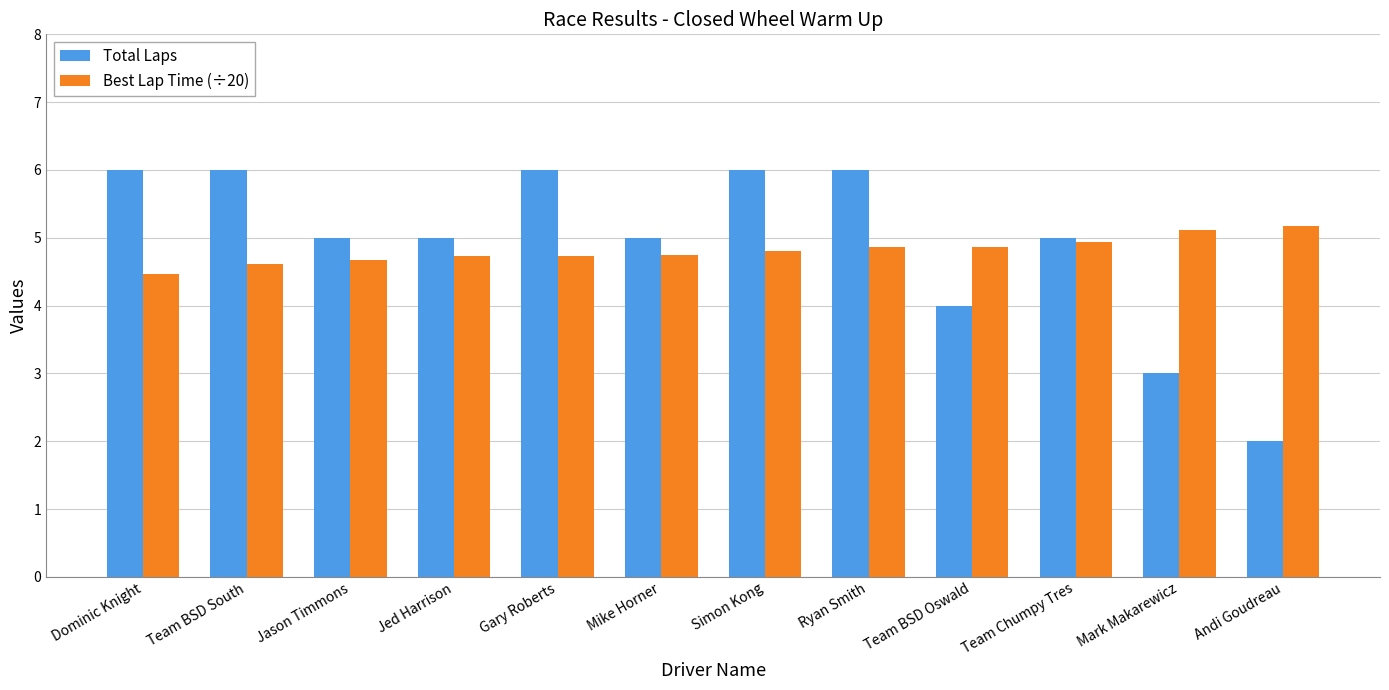

Is it true that Total Laps equals 9.1 at Dominic Knight?

False